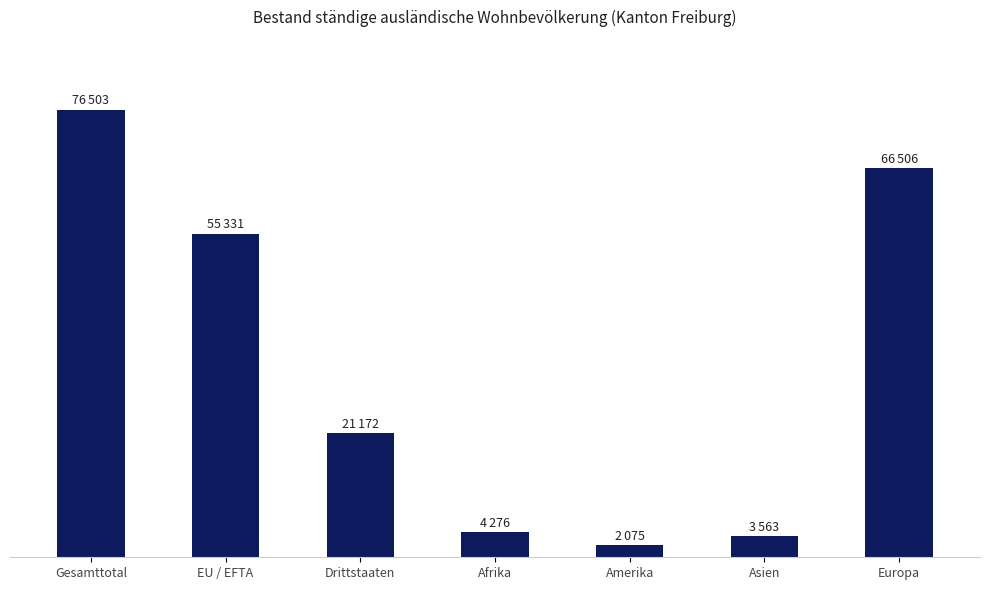

At which label is the value closest to 39289?

EU / EFTA